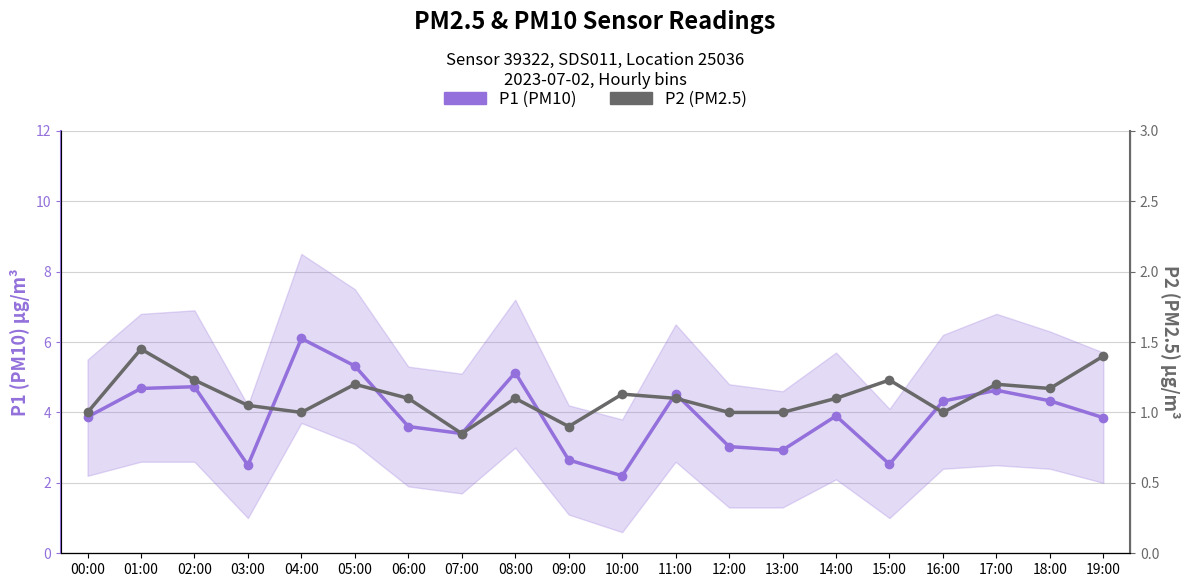

Between 10:00 and 16:00, which is larger?

16:00